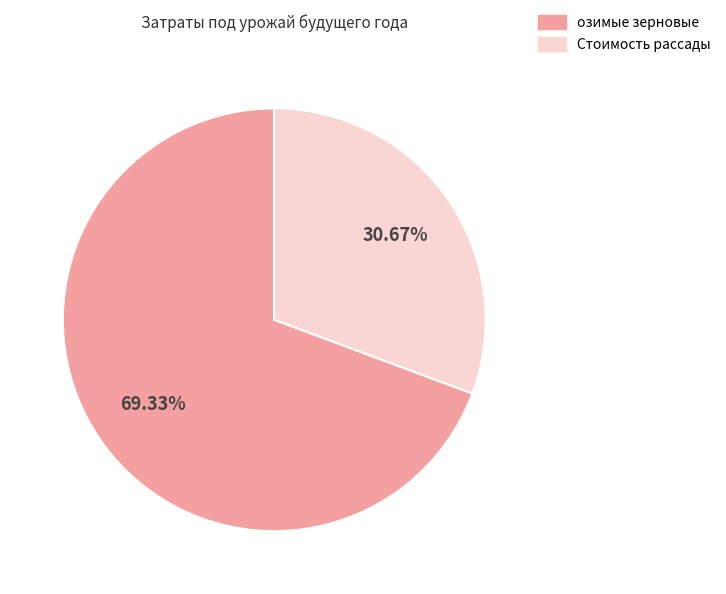

How many segments does this pie chart have?

2